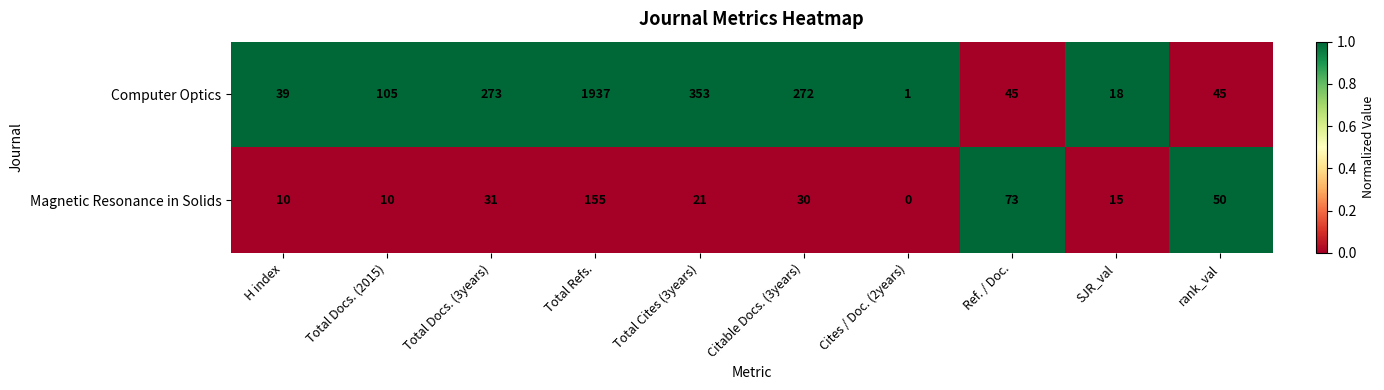

What is the sum of all Magnetic Resonance in Solids values?

395